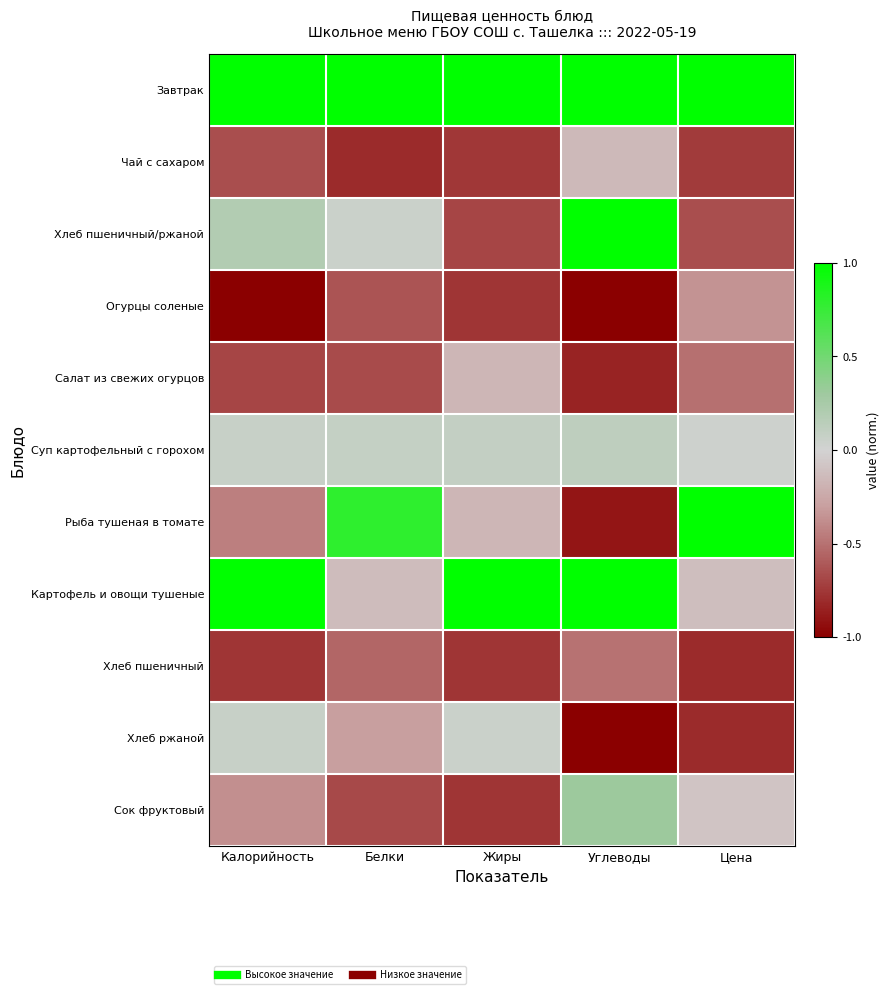

At which category does the chart reach its peak across all series?

Калорийность